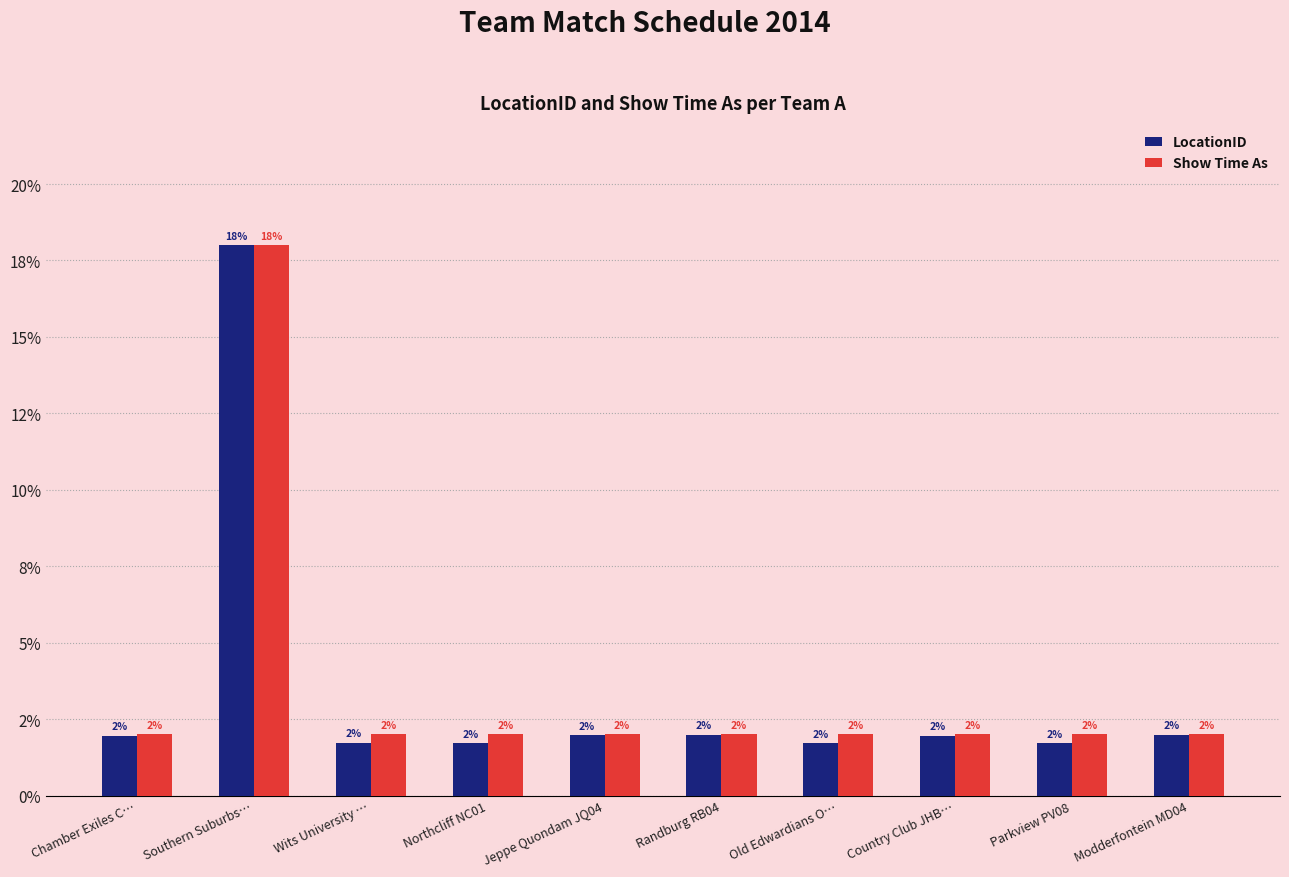

What is the maximum value for LocationID?

18.0